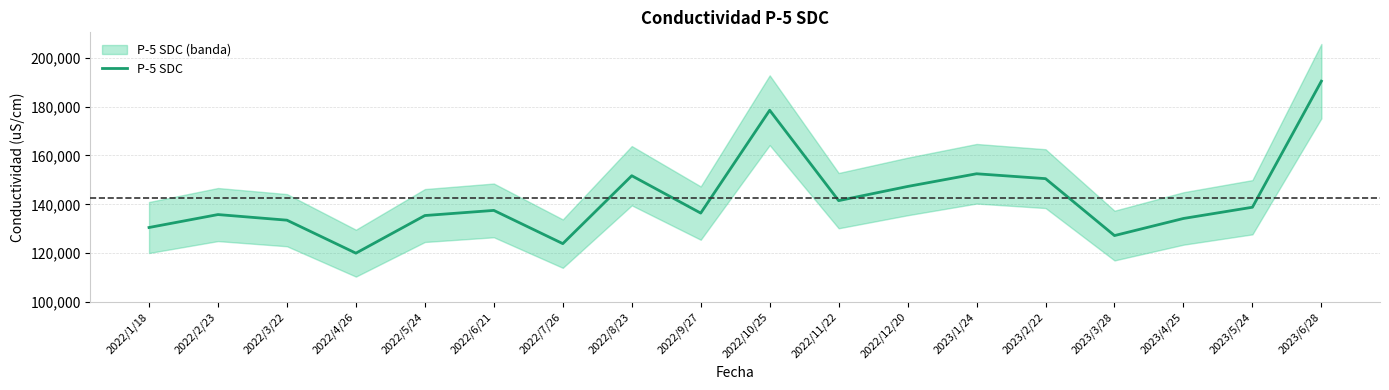

How many categories are shown in the chart?

18